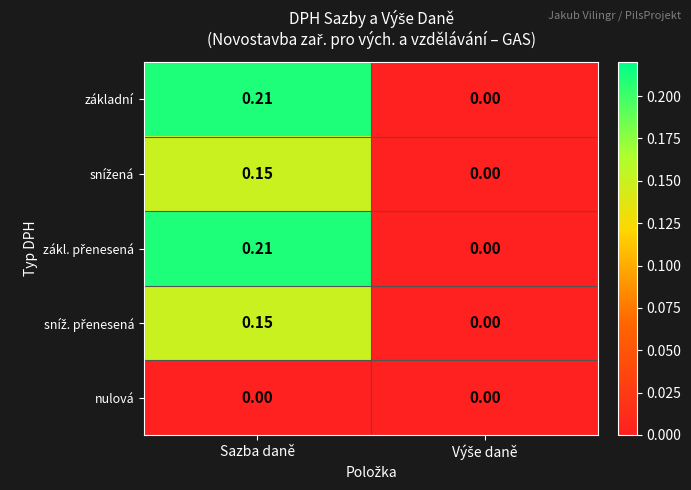

Which category has the highest value in the základní series?

Sazba daně